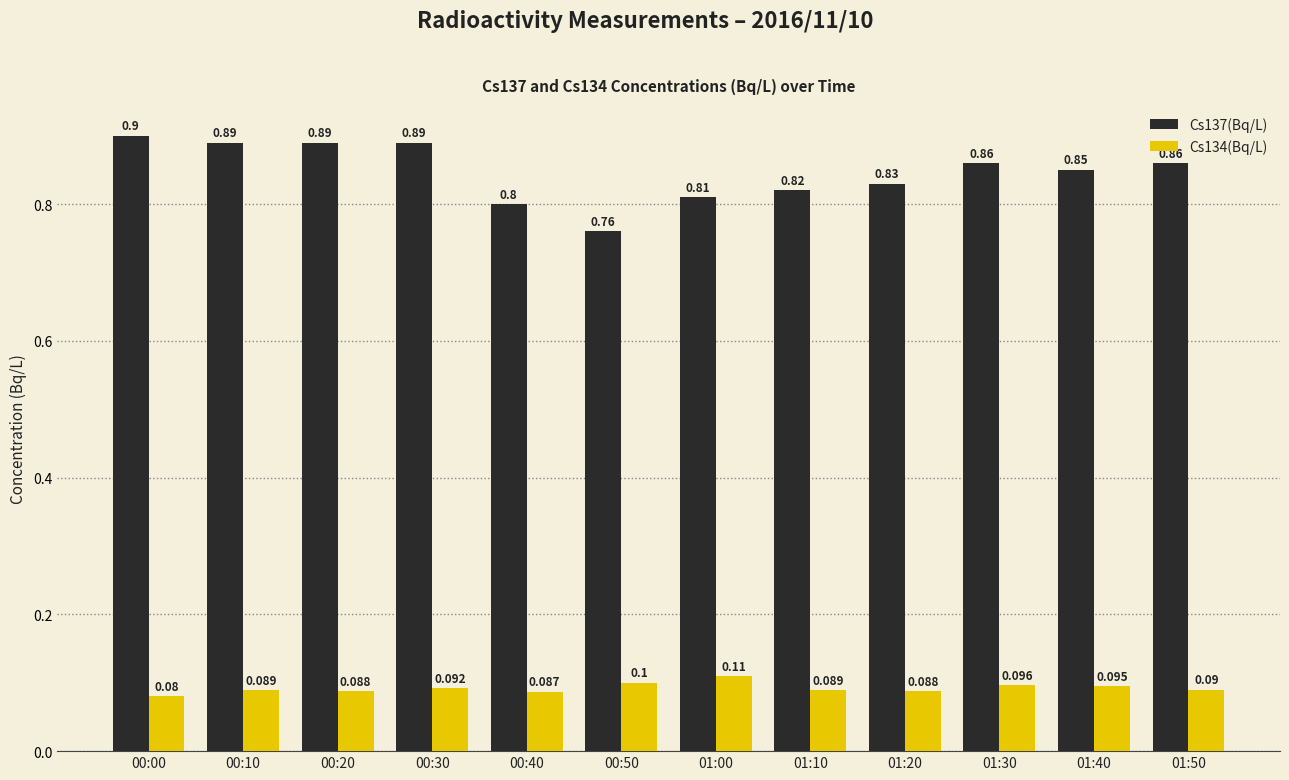

What is the spread (max minus min) of values at 00:10?

0.8